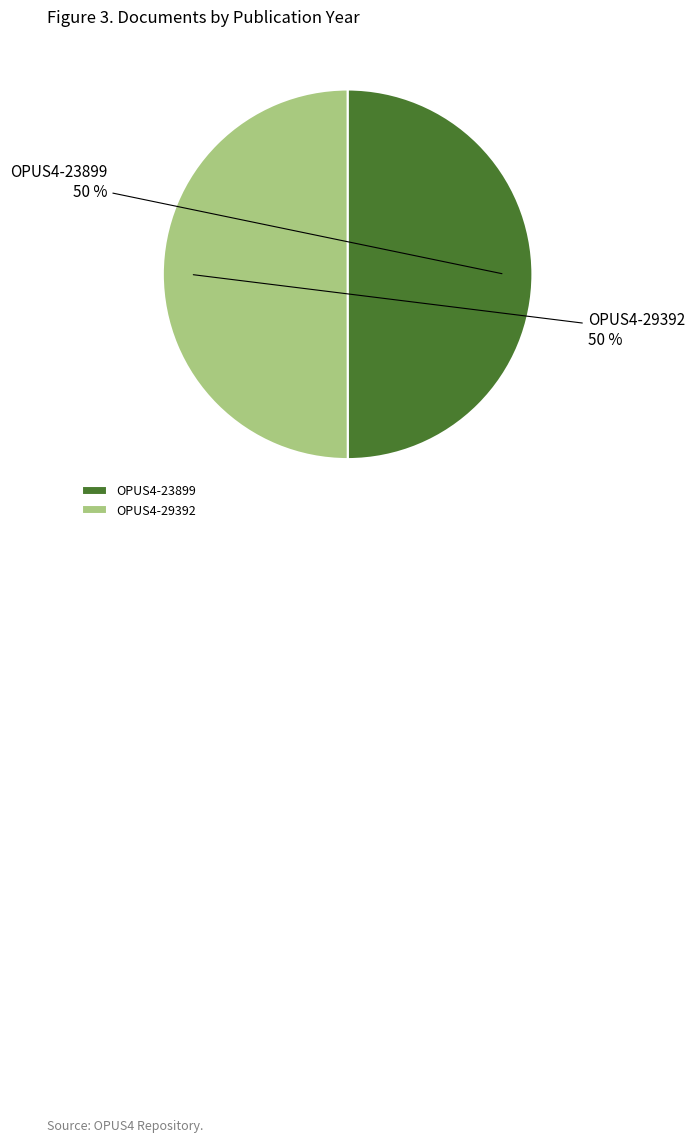

True or false: OPUS4-29392 accounts for 50% of the total.

True